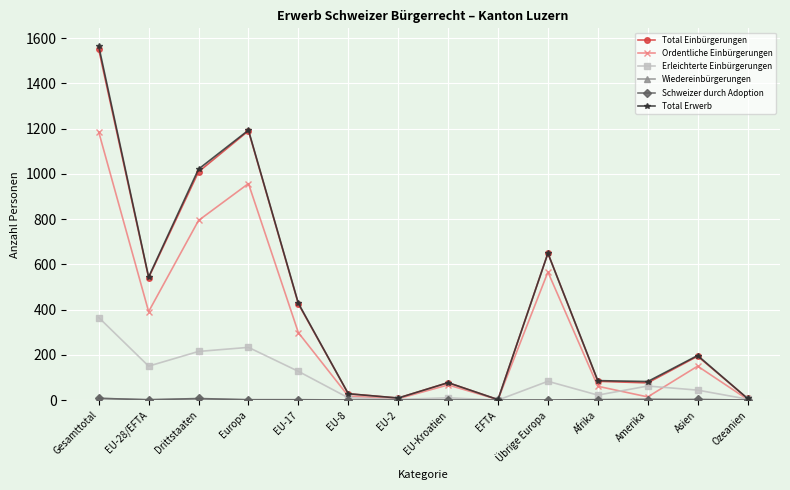

What is the lowest value of the Total Einbürgerungen series?

2